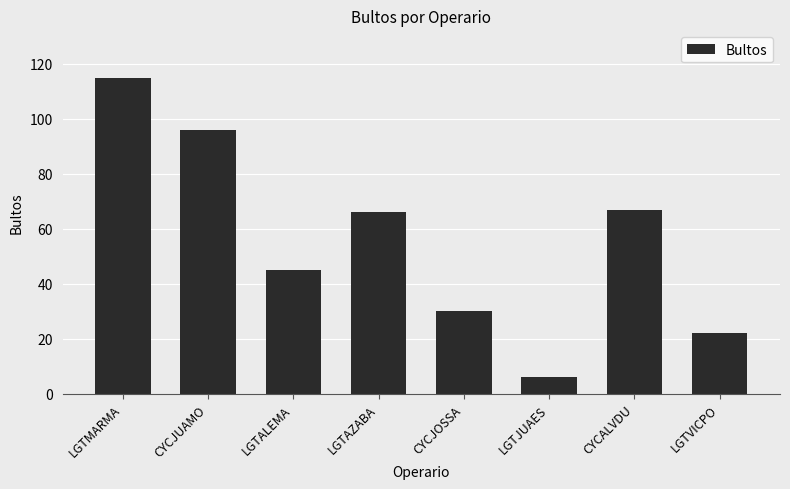

How many data points are less than 66?

4